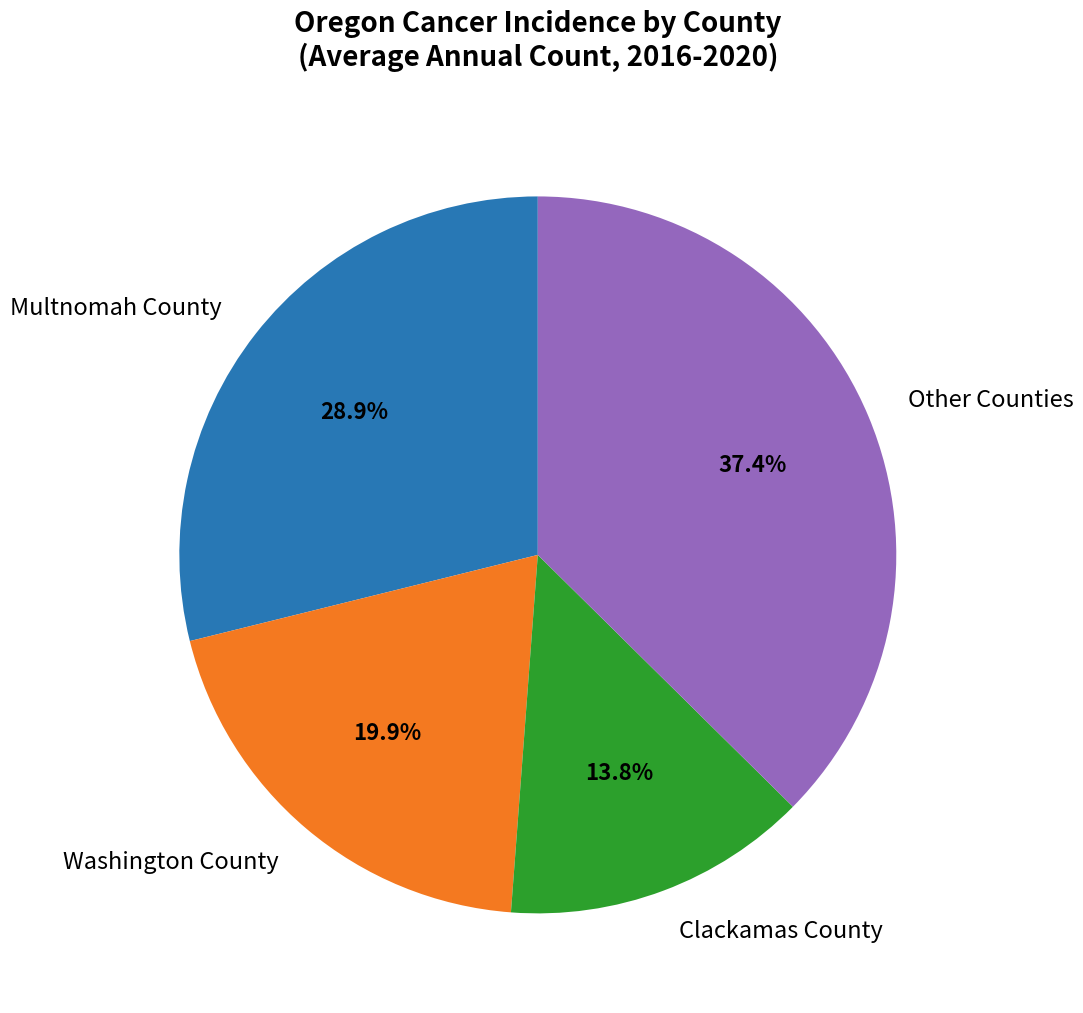

What percentage is NOT represented by Multnomah County?

71.1%